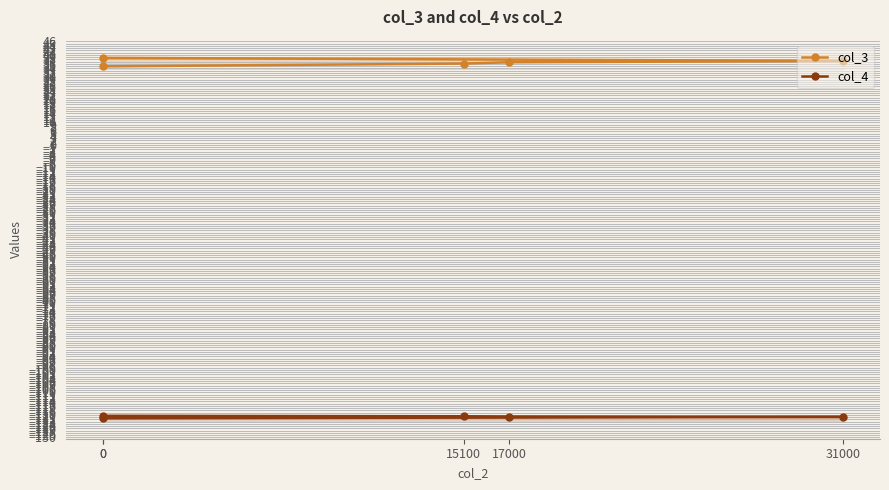

What are all the series names shown in the legend?

col_3, col_4